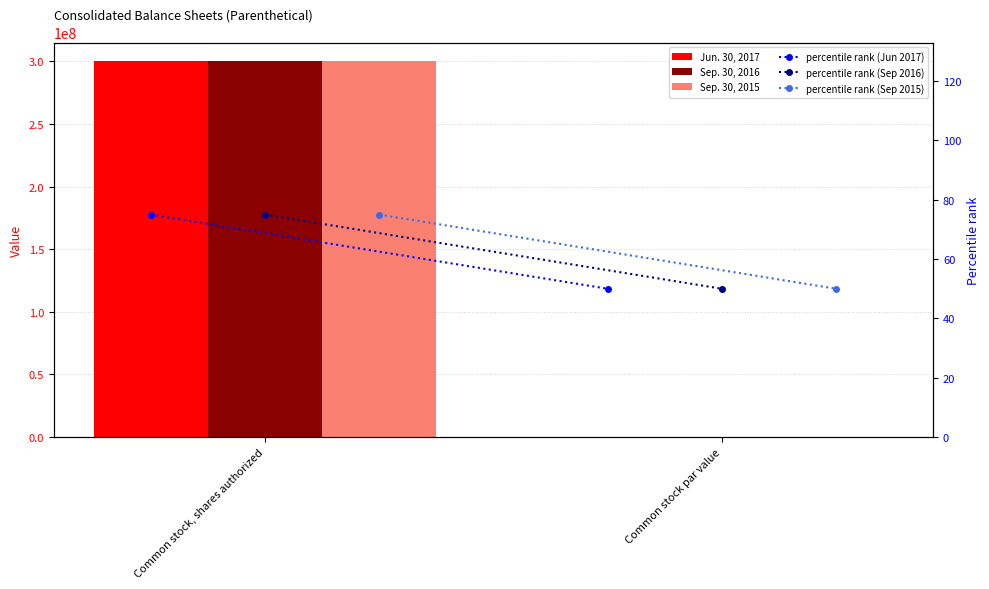

What is the average value of the percentile rank (Jun 2017) series?

62.5